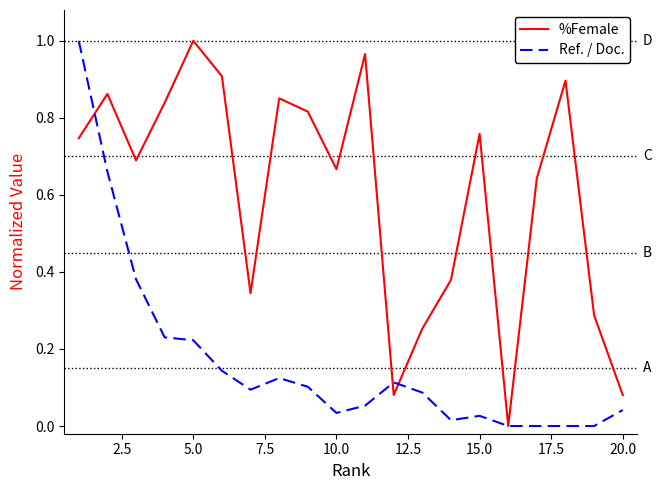

List the series in order of their overall mean, highest first.

%Female, Ref. / Doc.